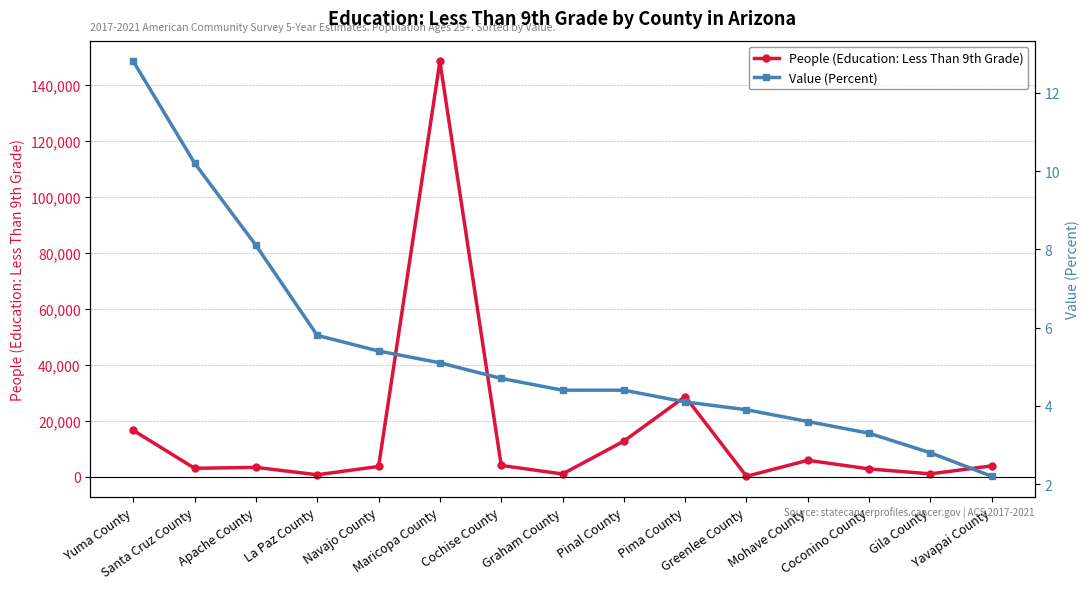

Where is Value (Percent) nearest to the value 7?

Apache County